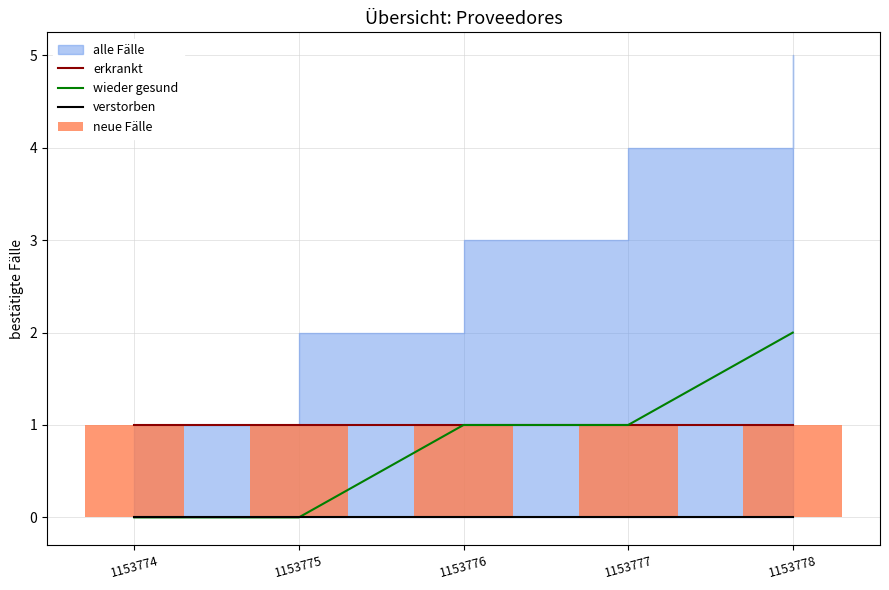

Between 1153778 and 1153776, which is larger?

1153778